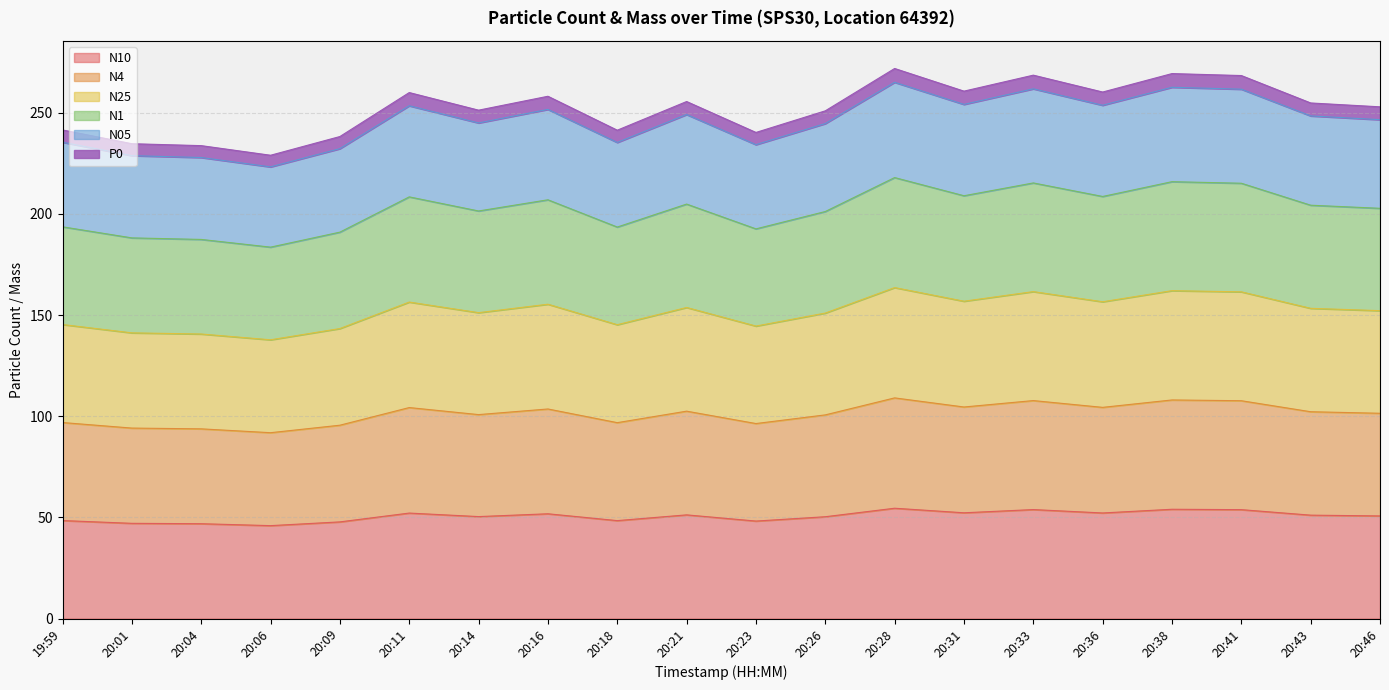

What is the difference between the second highest and minimum values in the N4 series?

16.2